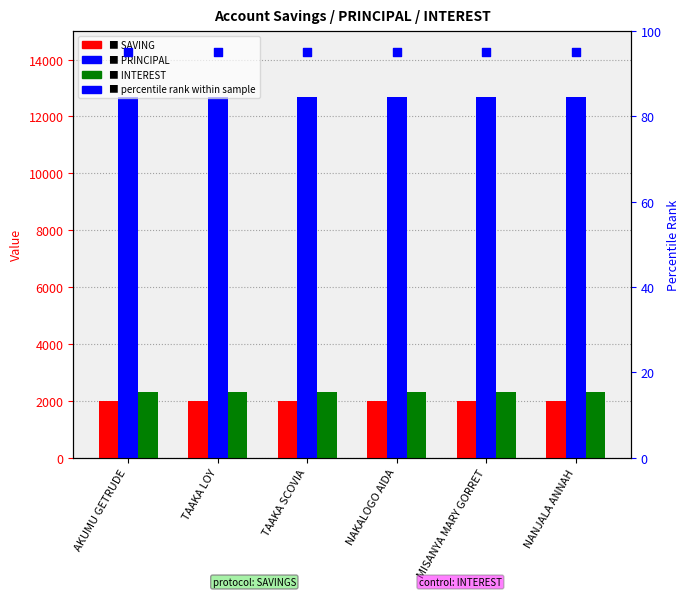

What are all the series names shown in the legend?

SAVING, PRINCIPAL, INTEREST, percentile rank within sample